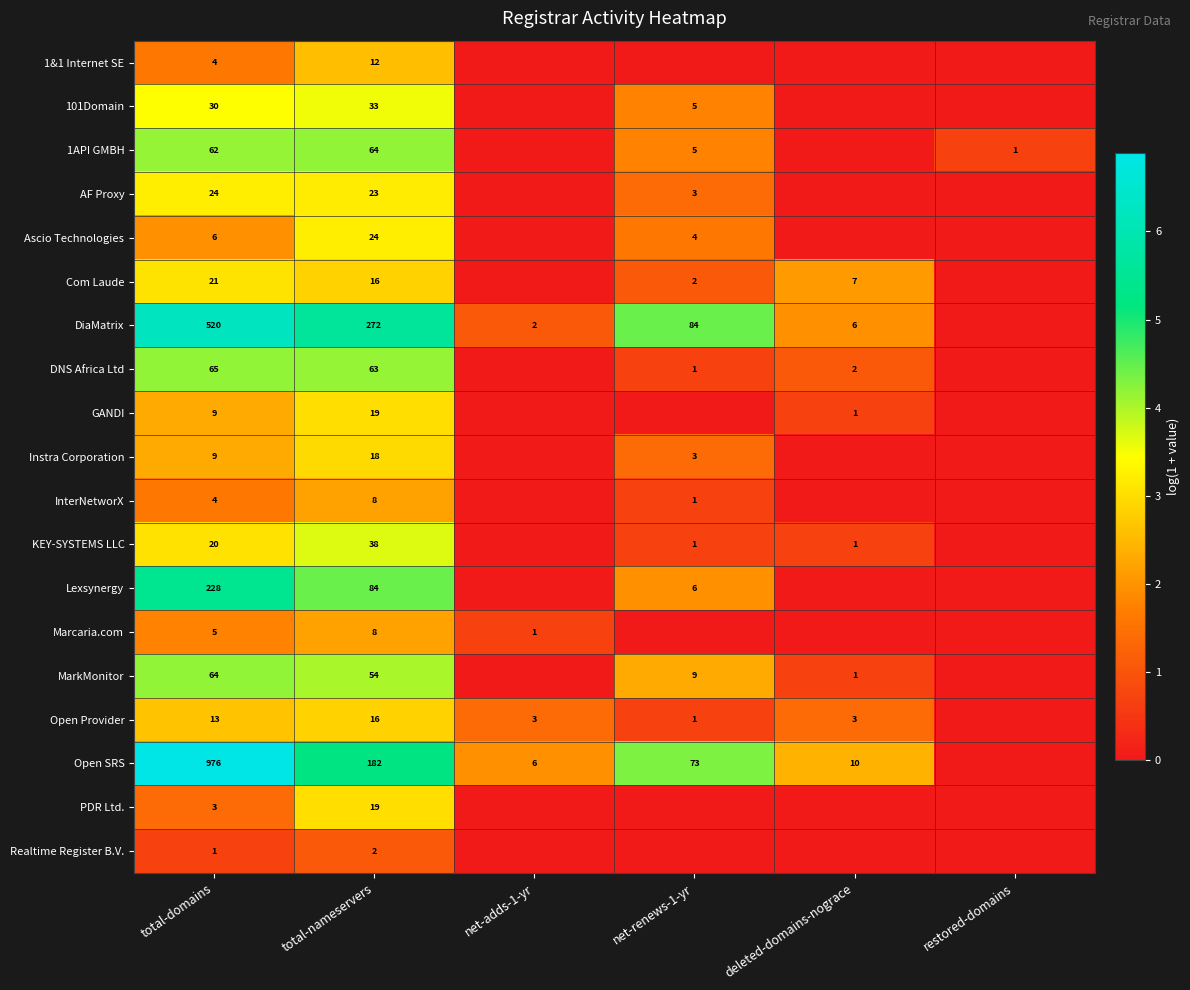

The value of AF Proxy at total-nameservers is 23. True or false?

True